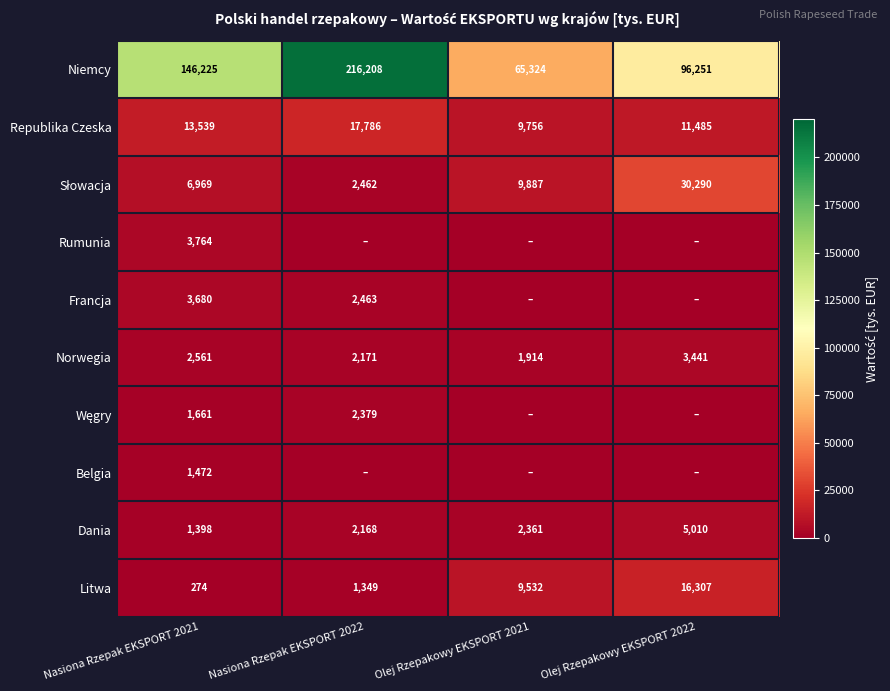

At which label does Republika Czeska reach its minimum?

Olej Rzepakowy EKSPORT 2021